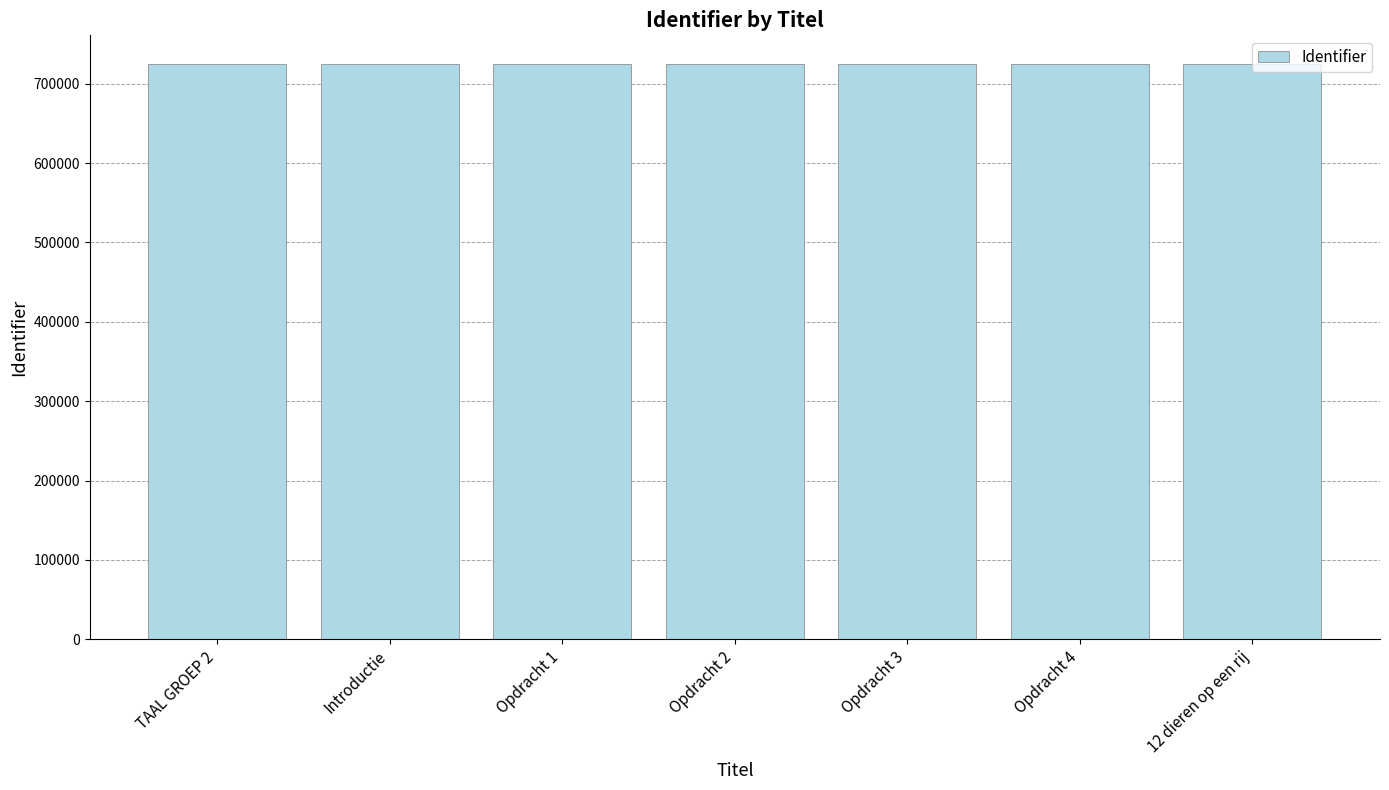

Is it true that the value at Introductie is 724710?

True